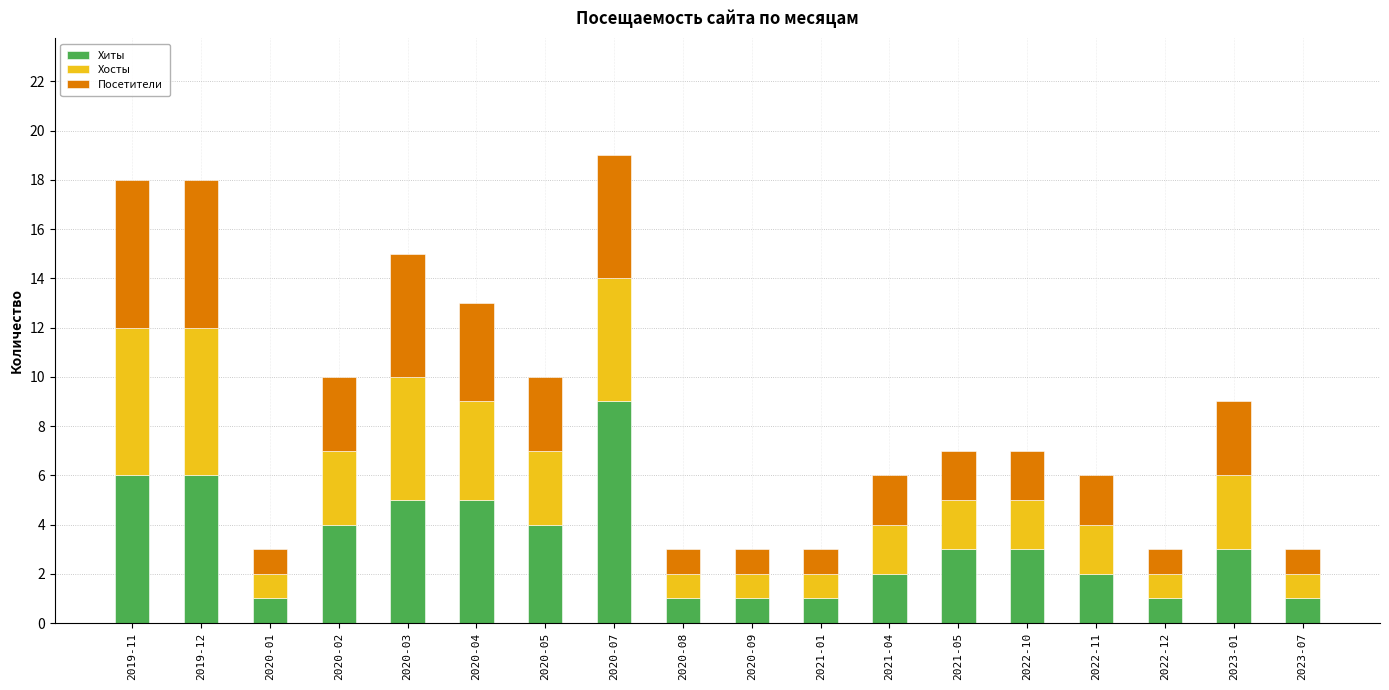

What is the difference between the second highest and second lowest values in the Хиты series?

5